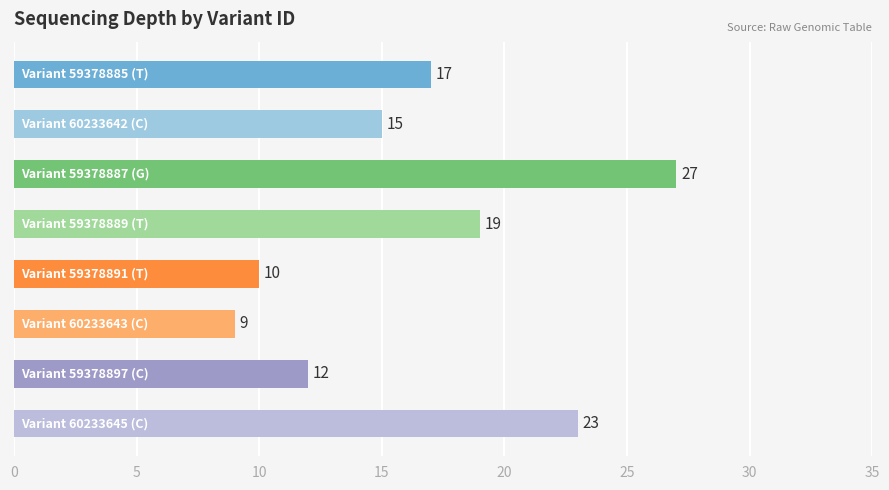

Reading top to bottom, what are all the values shown in this chart?

17	15	27	19	10	9	12	23